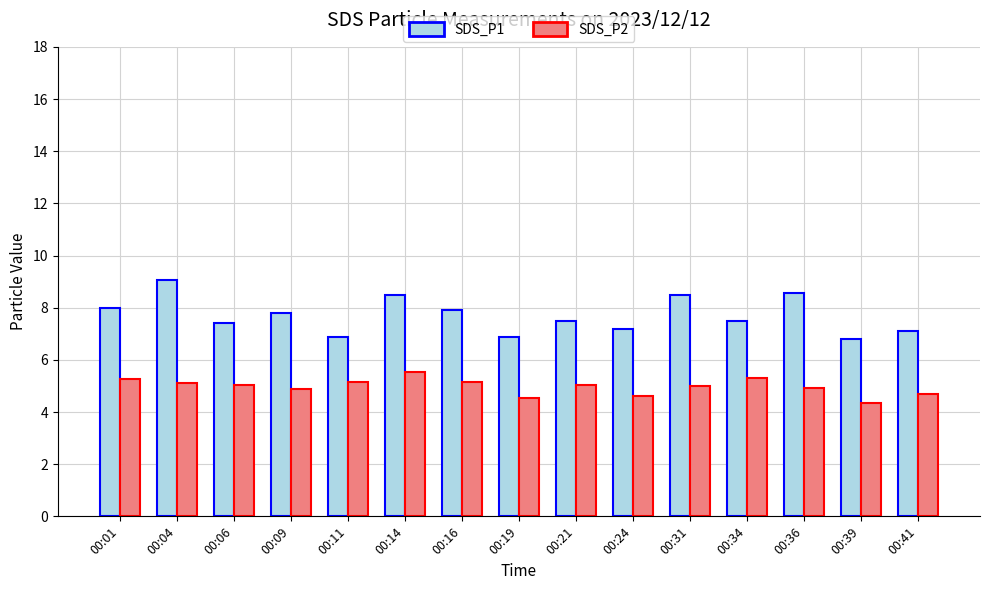

At which label does SDS_P2 reach its peak?

00:14